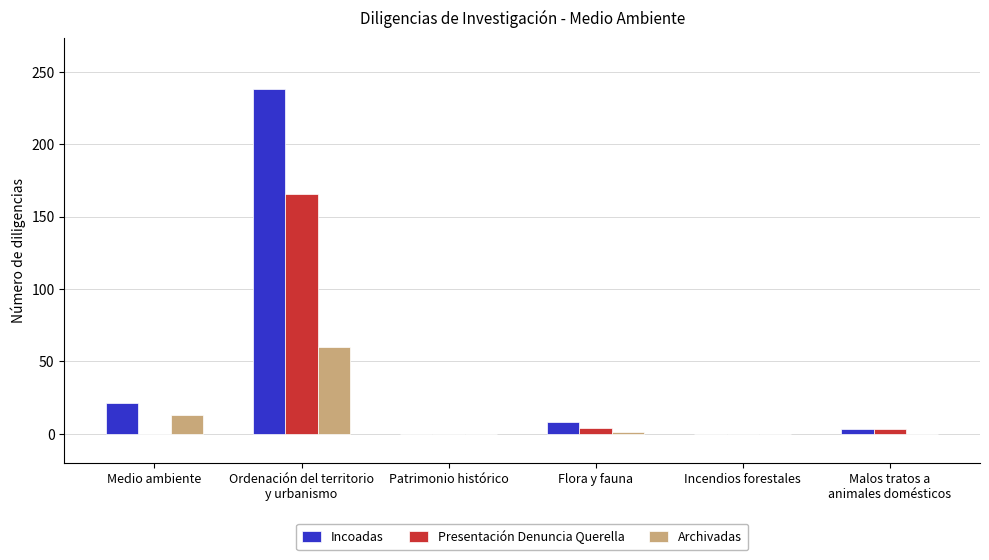

How many groups of bars are there?

6